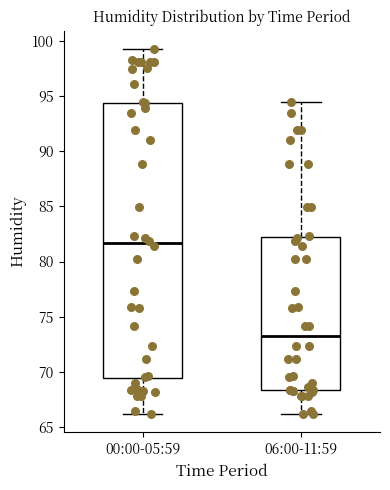

Which box's median line is the highest?

00:00-05:59